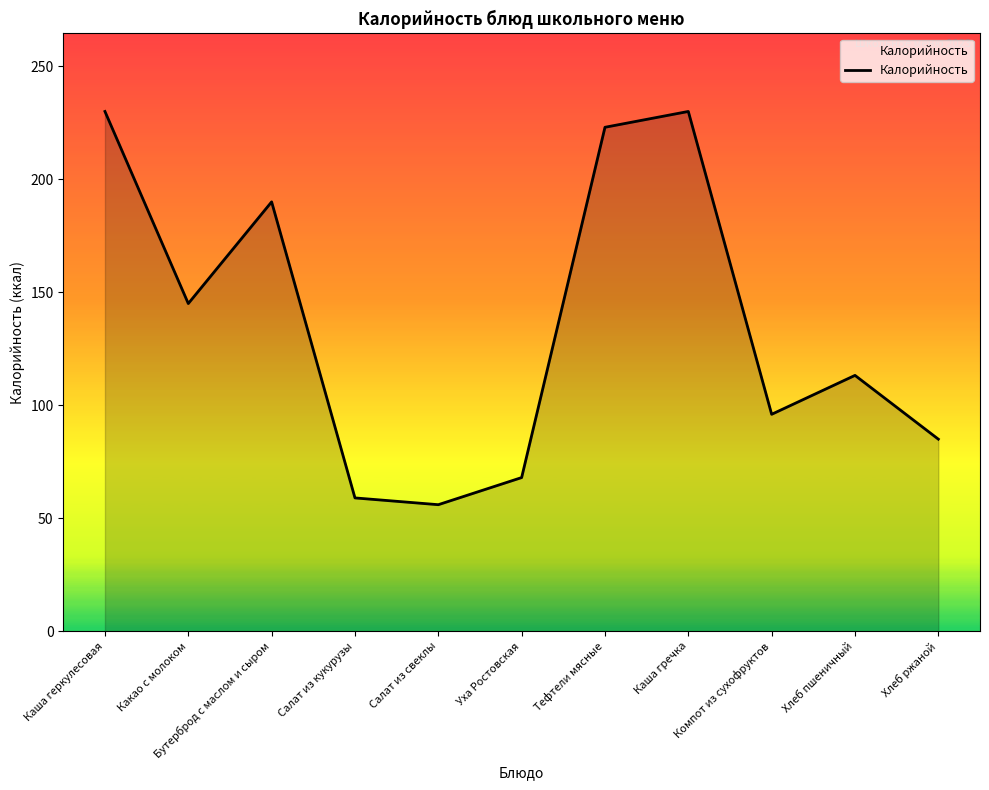

Is it true that the value at Каша гречка is 380.4?

False